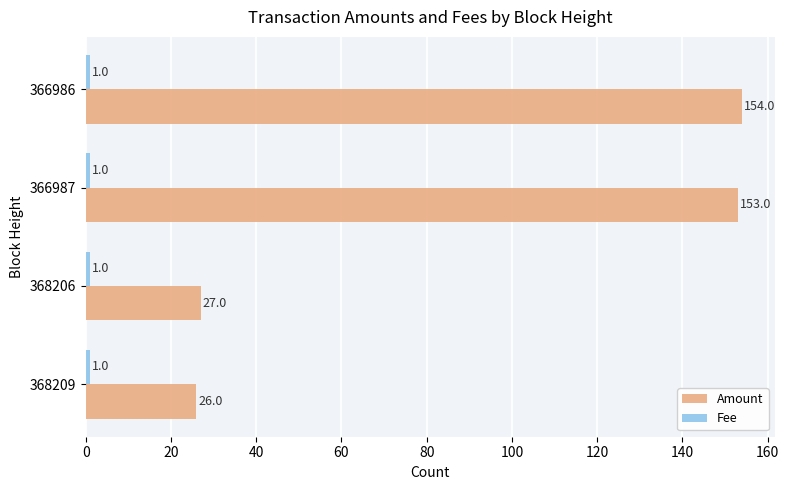

Rank the categories by Amount value from lowest to highest.

368209, 368206, 366987, 366986